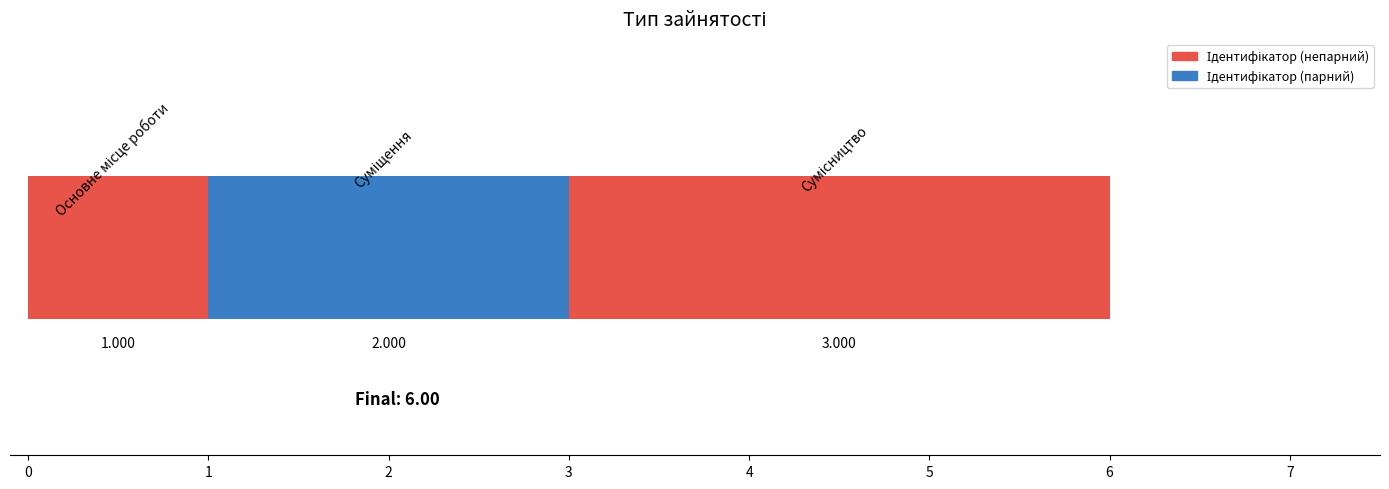

Approximately how many times larger is the value at 0 compared to 1?

0.7